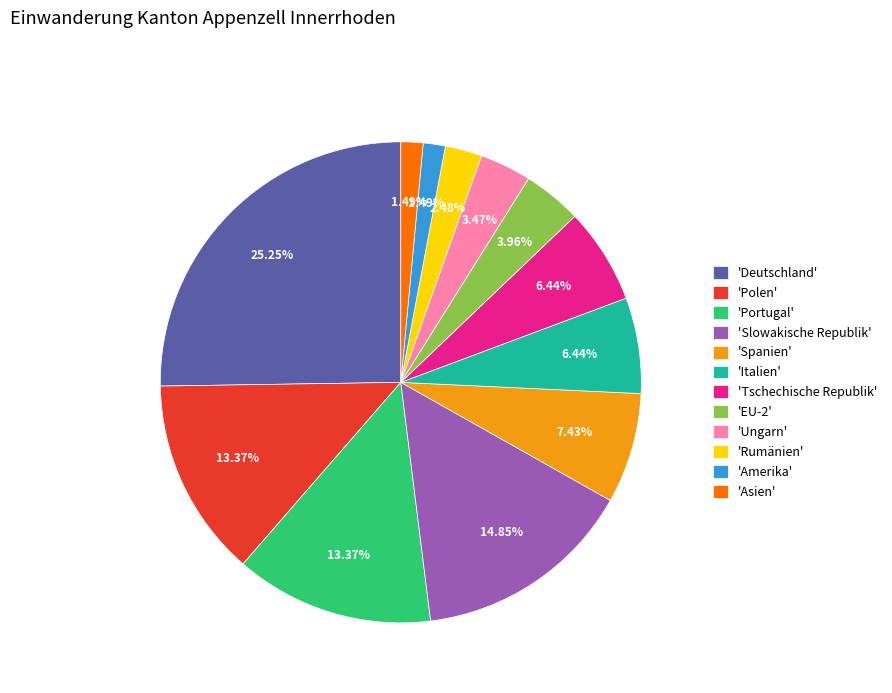

Combined, do 'Italien' and 'Asien' account for over 50%?

No